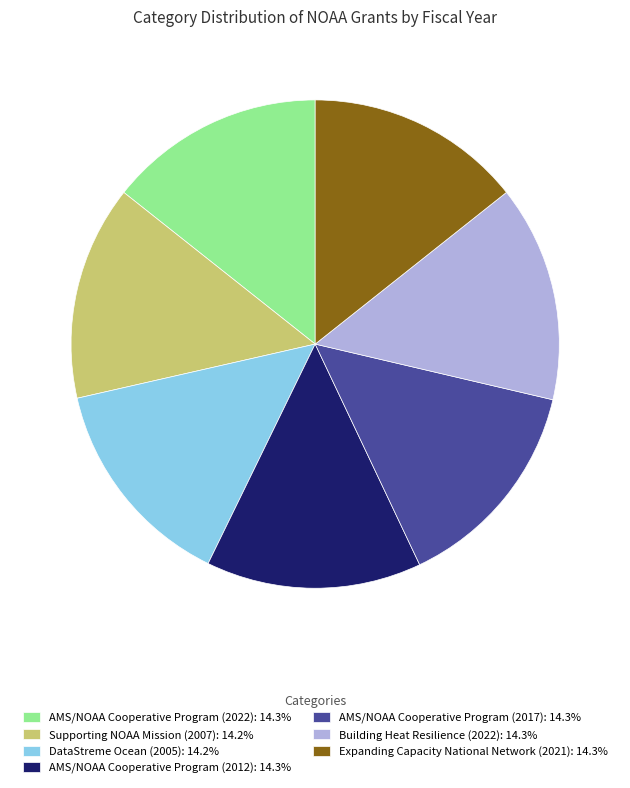

Do Supporting NOAA Mission (2007): 14.2% and AMS/NOAA Cooperative Program (2012): 14.3% together represent more than half of the pie?

No